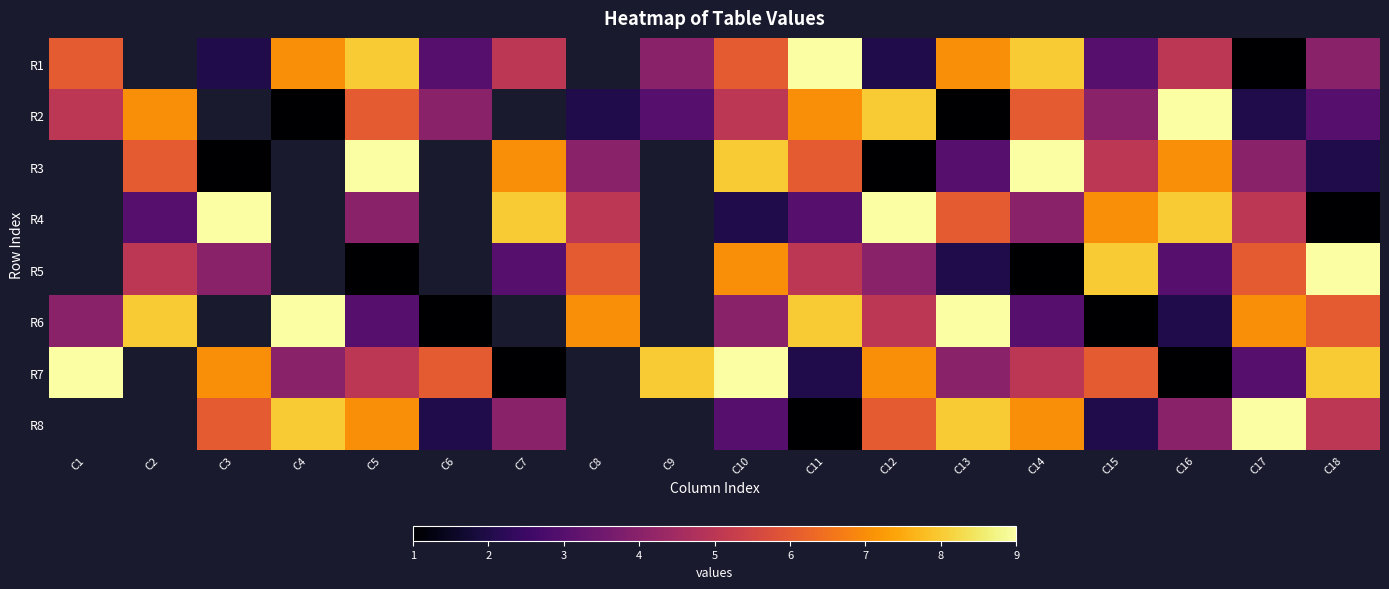

At which label does R7 reach its minimum?

C7